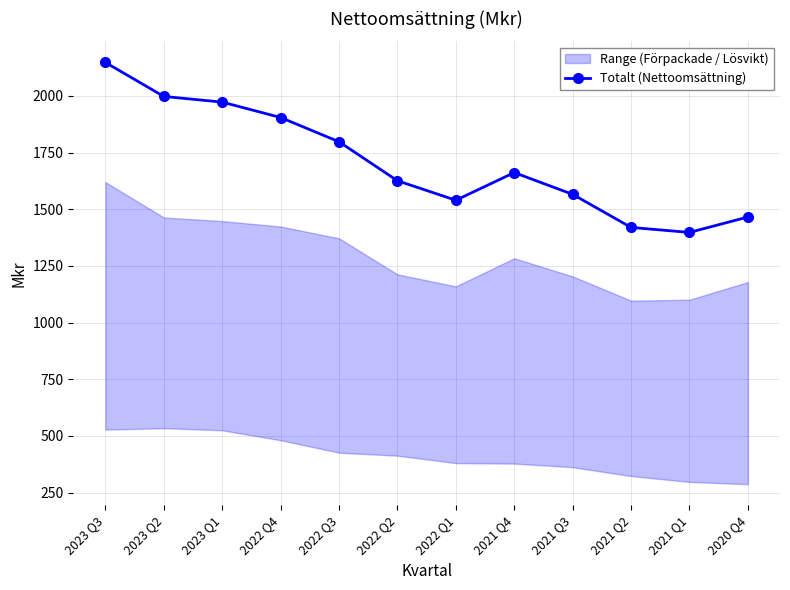

The chart shows a value of 488 at 2022 Q2. True or false?

False